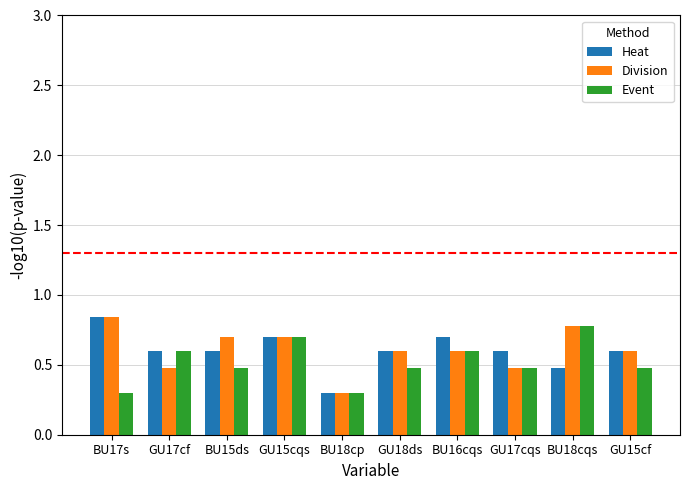

Which label corresponds to the largest value in the chart?

BU17s